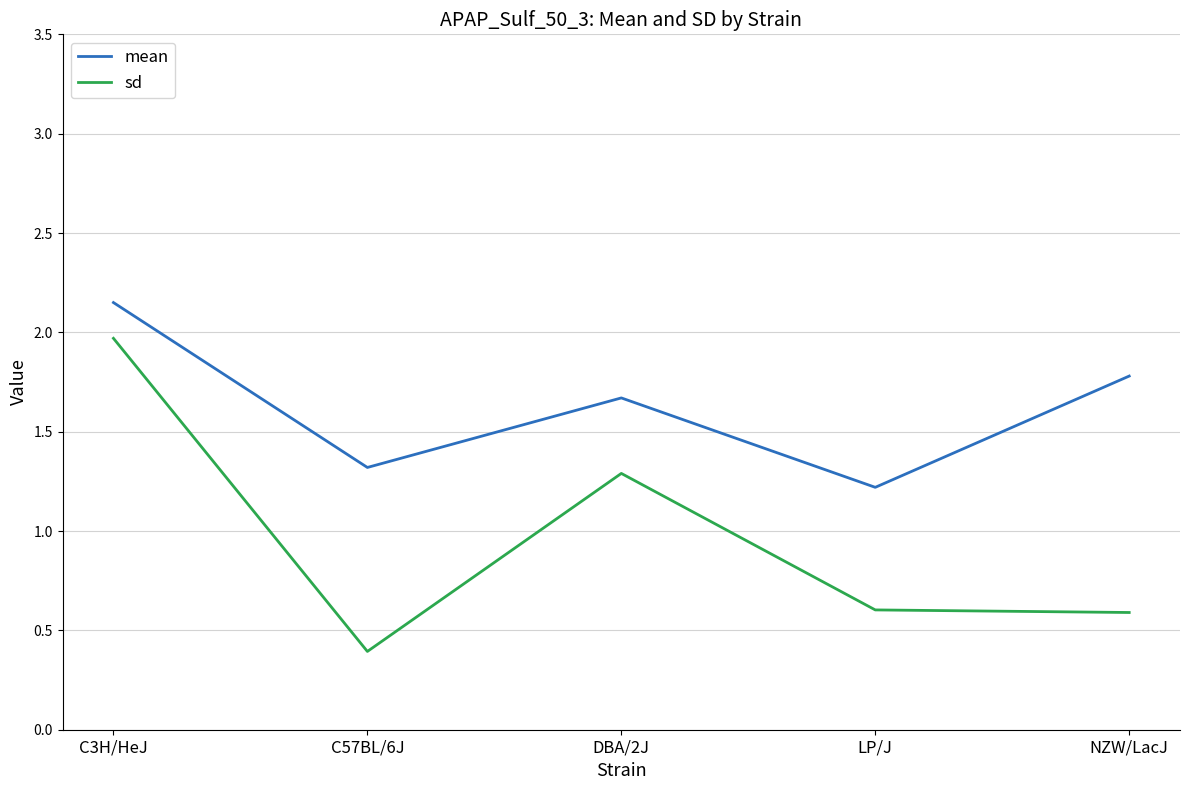

What position from the right is LP/J?

2